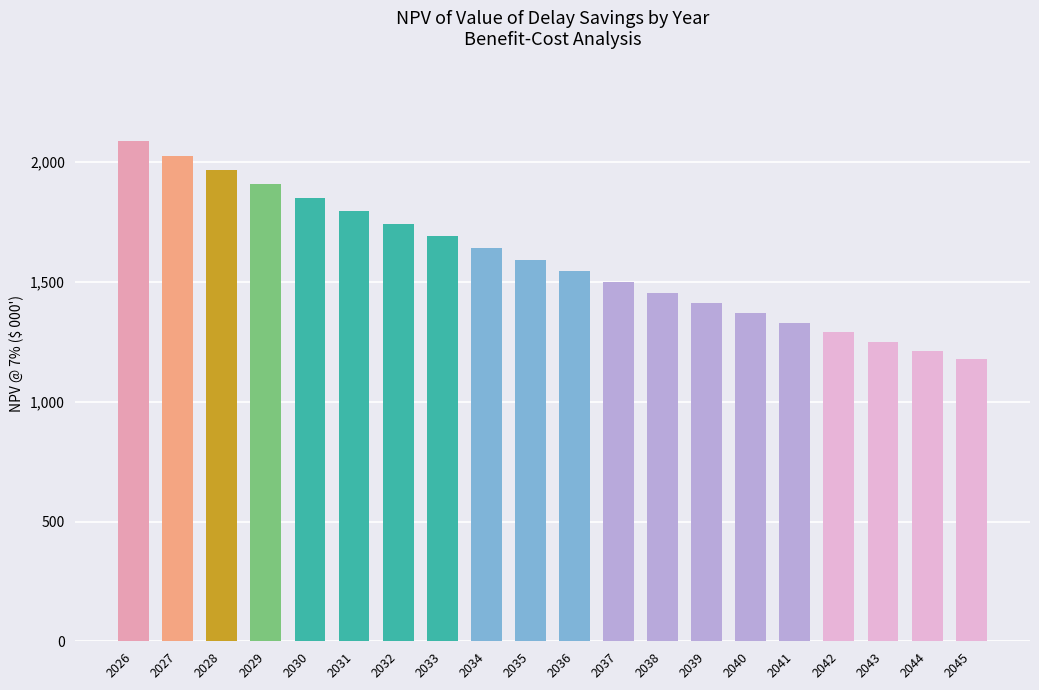

What is the change in value from 2031 to 2041?

-468.2